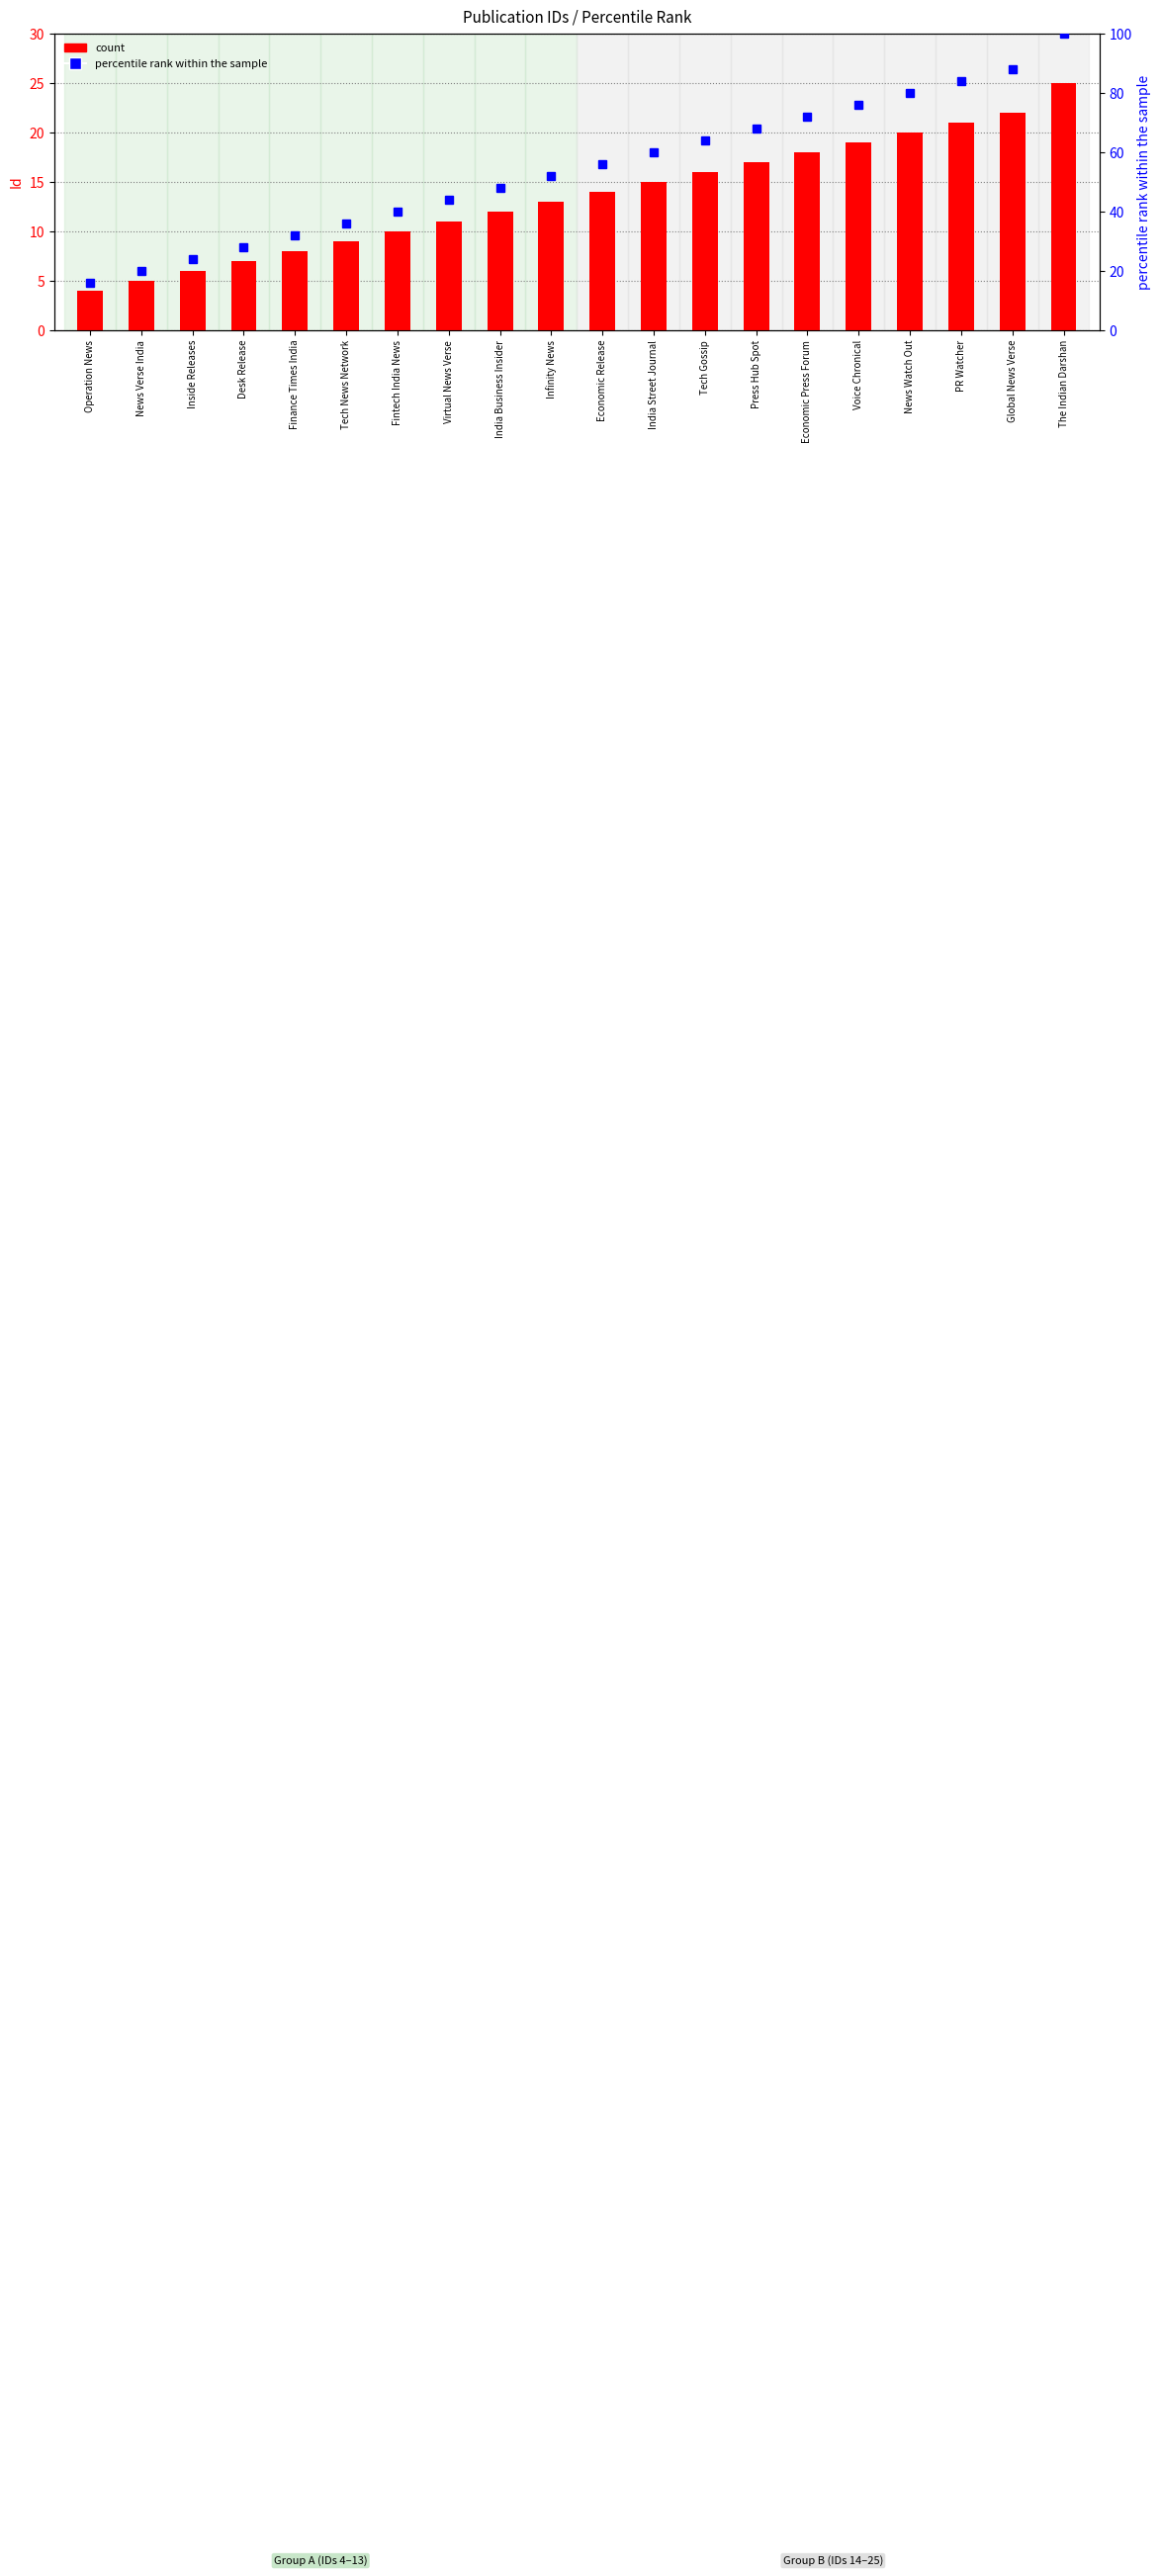

Is it true that percentile rank within the sample equals 40 at Desk Release?

False